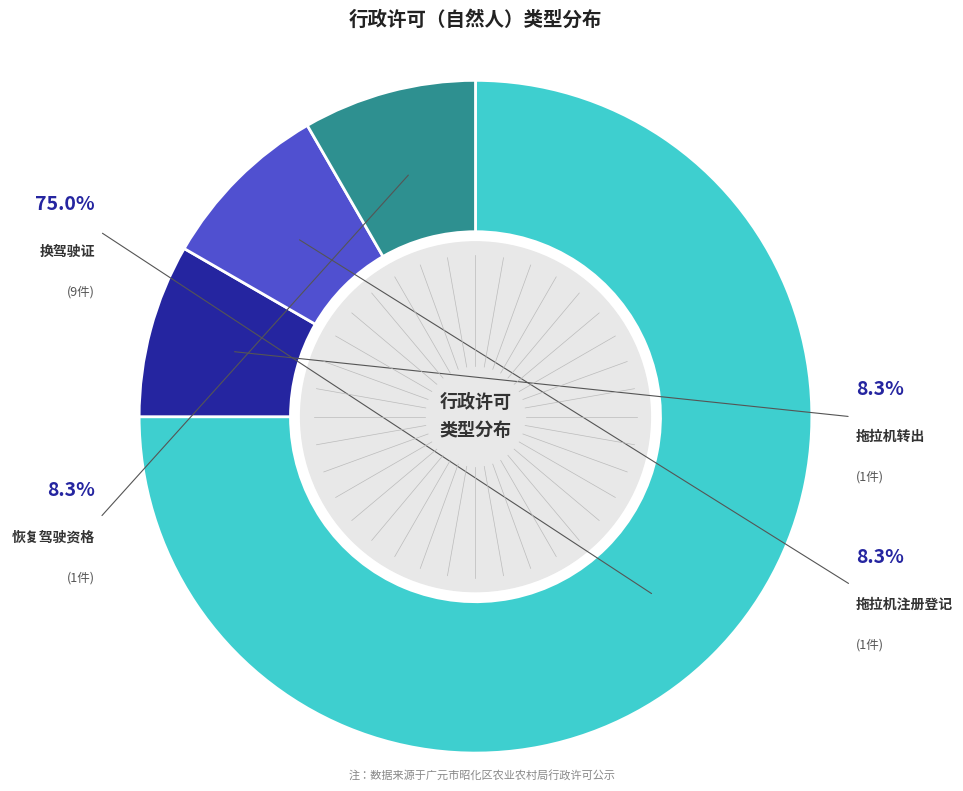

To the nearest percent, what percentage of the pie is 恢复驾驶资格?

8%